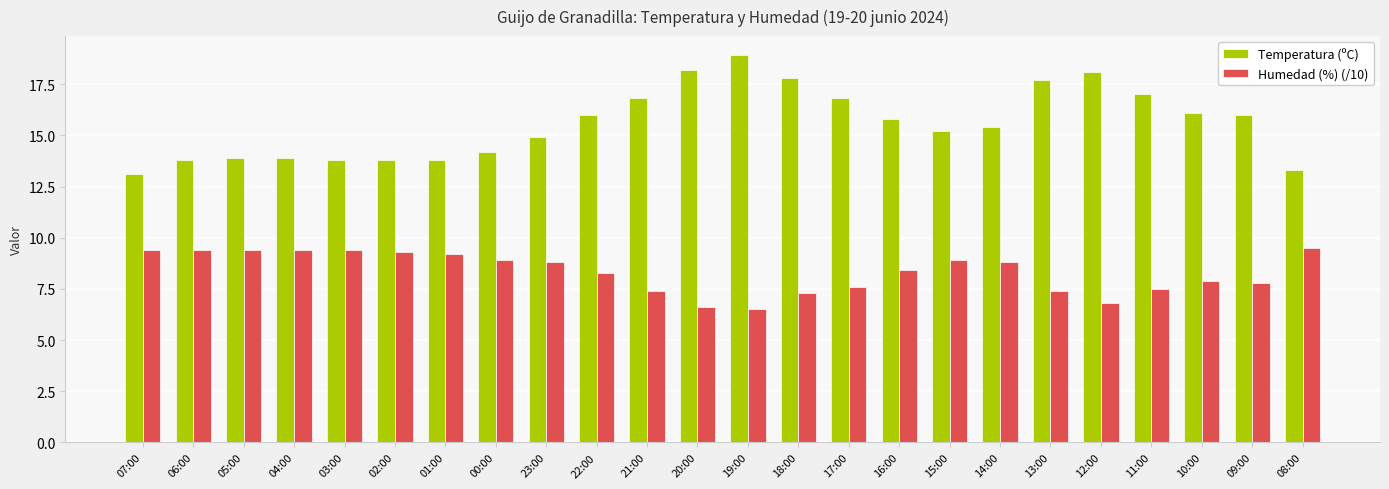

How many values in the Temperatura (ºC) series are below 15?

10